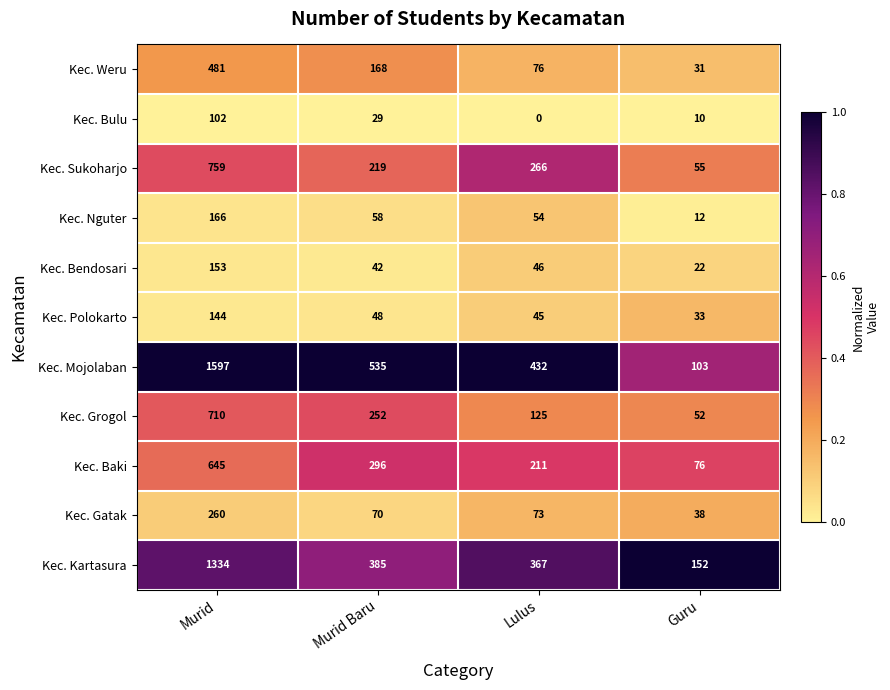

At which label is Kec. Nguter closest to 89?

Murid Baru